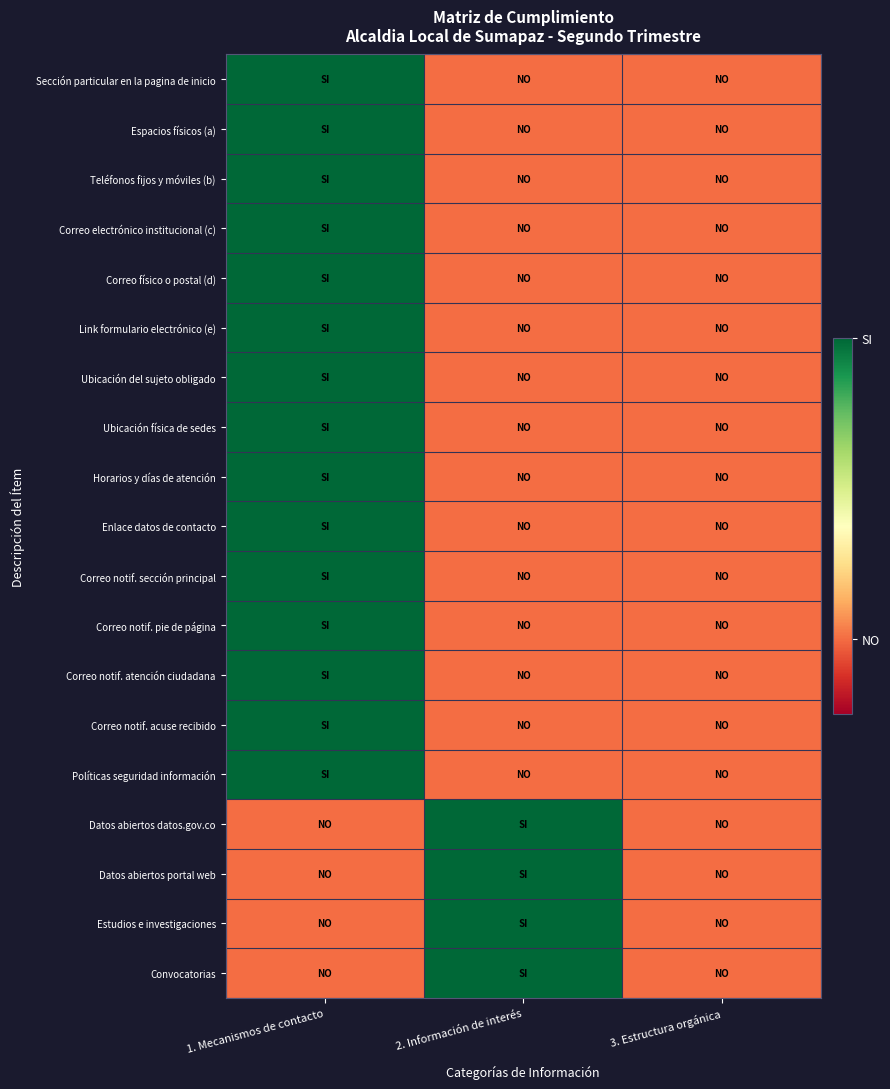

What is the greatest value displayed?

1.0